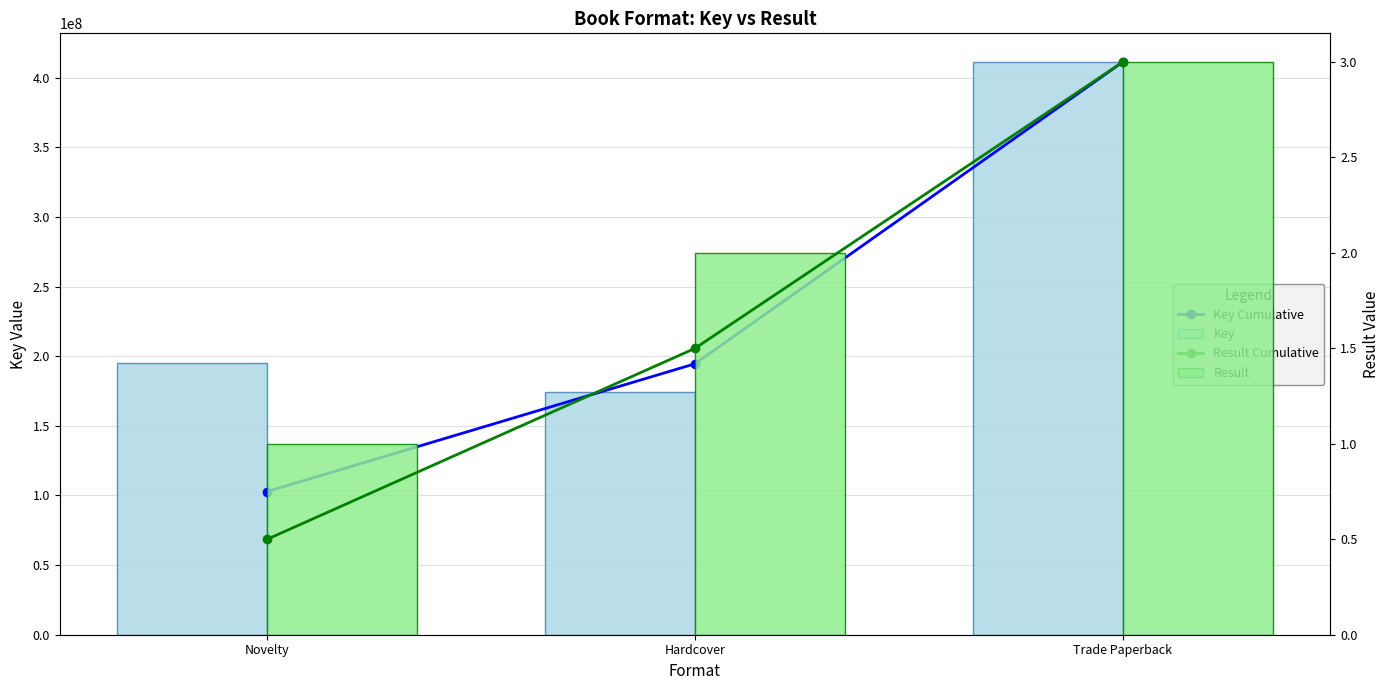

The Result series shows 2.0 at Hardcover. True or false?

True